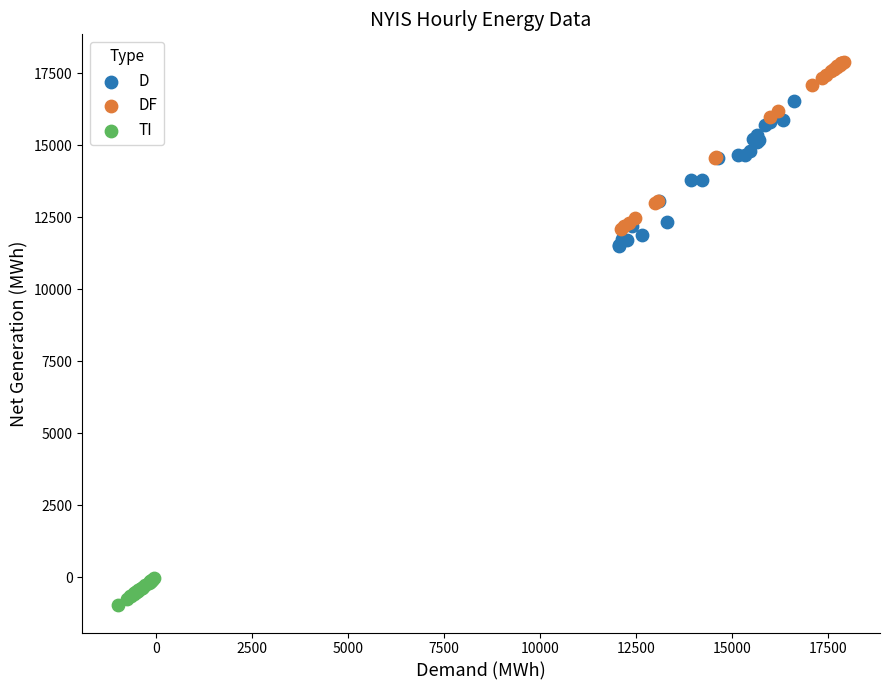

Which series reaches the minimum Y coordinate?

TI